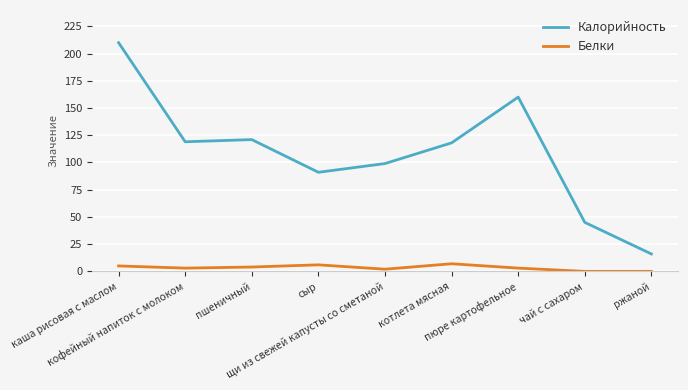

List the series in order of their peak value, lowest first.

Белки, Калорийность